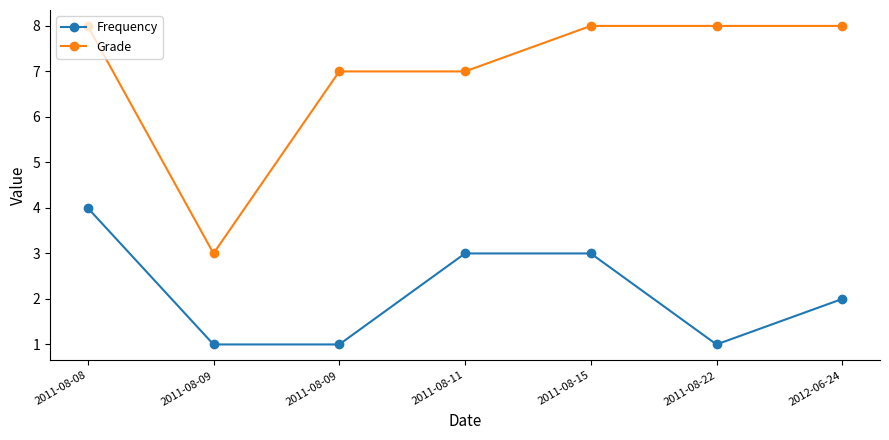

Which series changed the most between 2011-08-09 and 2012-06-24?

Frequency